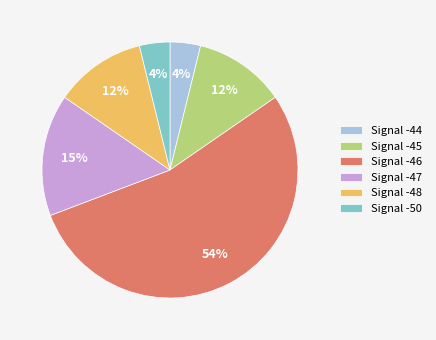

Is there any slice that represents more than half of the pie?

Yes